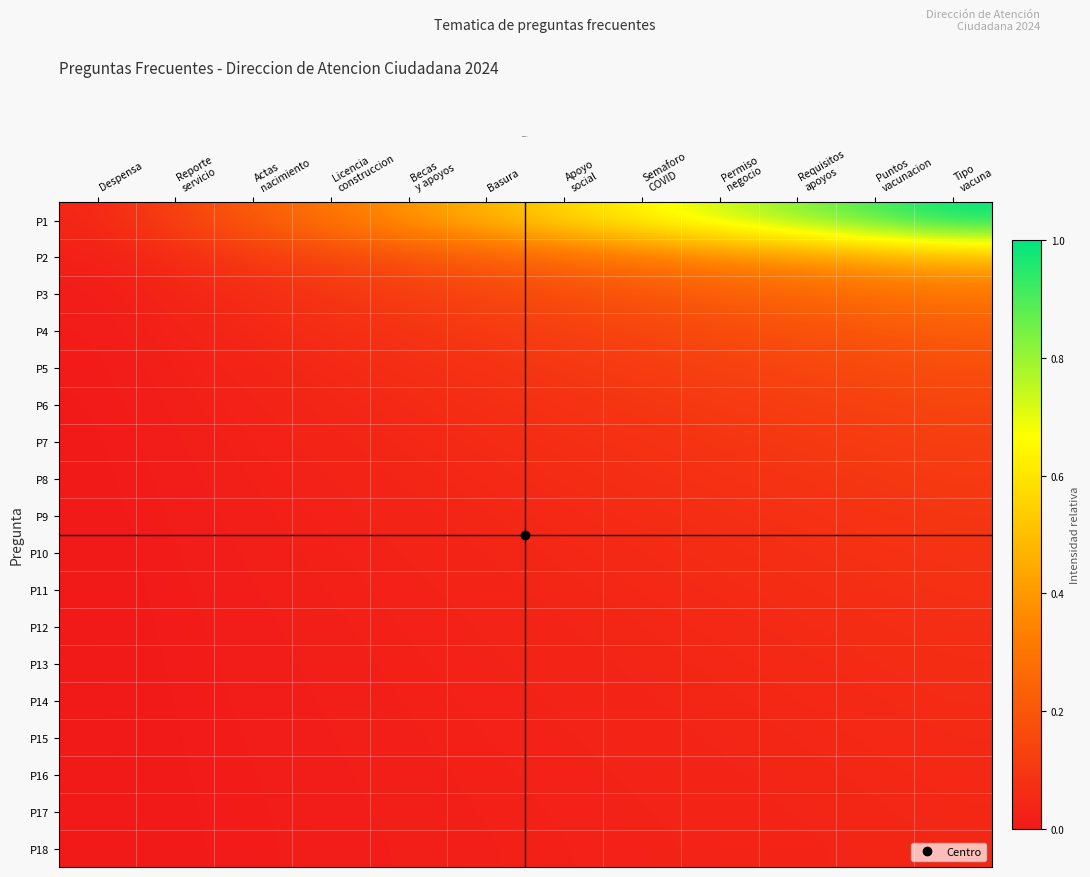

At which category is the sum across all series the highest?

Tipo
vacuna